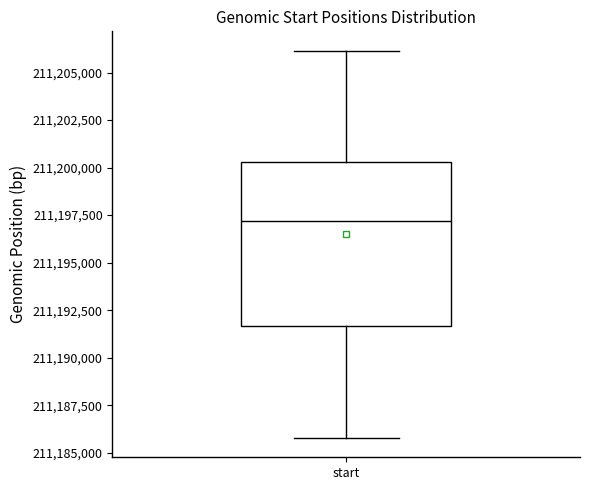

Transcribe this box plot: give where the median line is, the range the box spans, and where the two whiskers end, as read against the y-axis. The values are not printed on the chart, so give them approximately, as read against the axis.

median 211197000, box 211191500 to 211200500, whiskers 211186000 to 211206000